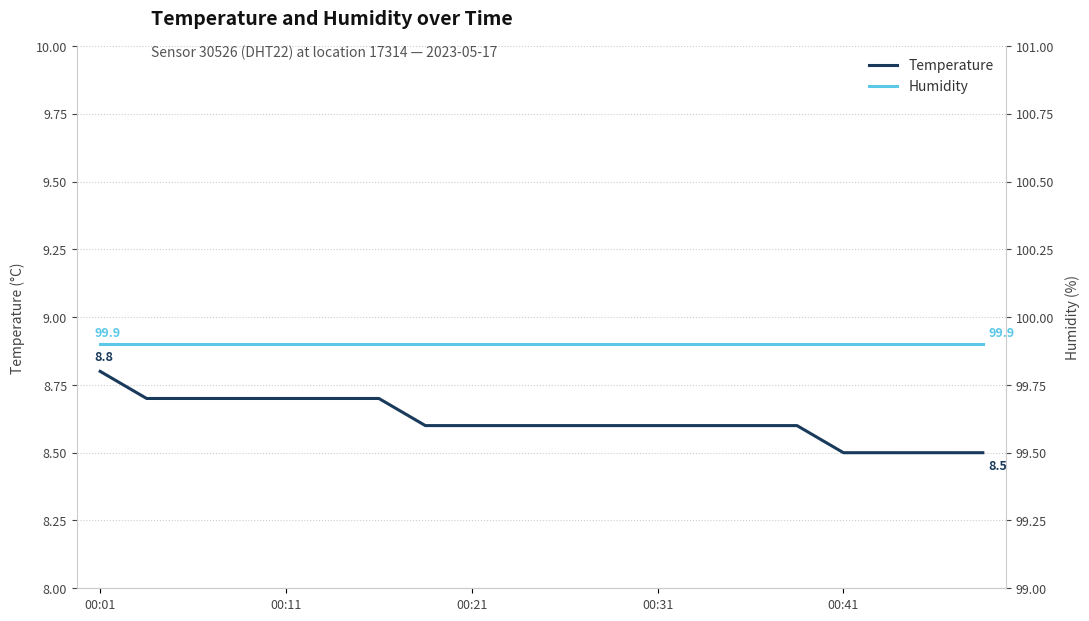

Which series has the widest spread of values?

temperature